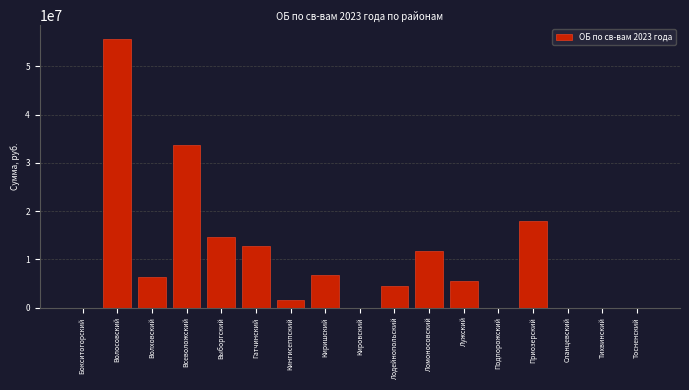

Reading right to left, list all the values displayed in this chart.

Тосненский=0.0	Тихвинский=0.0	Сланцевский=0.0	Приозерский=17911066.4	Подпорожский=0.0	Лужский=5569761.5	Ломоносовский=11841015.9	Лодейнопольский=4510197.5	Кировский=0.0	Киришский=6836647.3	Кингисеппский=1560971.2	Гатчинский=12812012.1	Выборгский=14589291.3	Всеволожский=33787839.6	Волховский=6292304.4	Волосовский=55739626.3	Бокситогорский=0.0